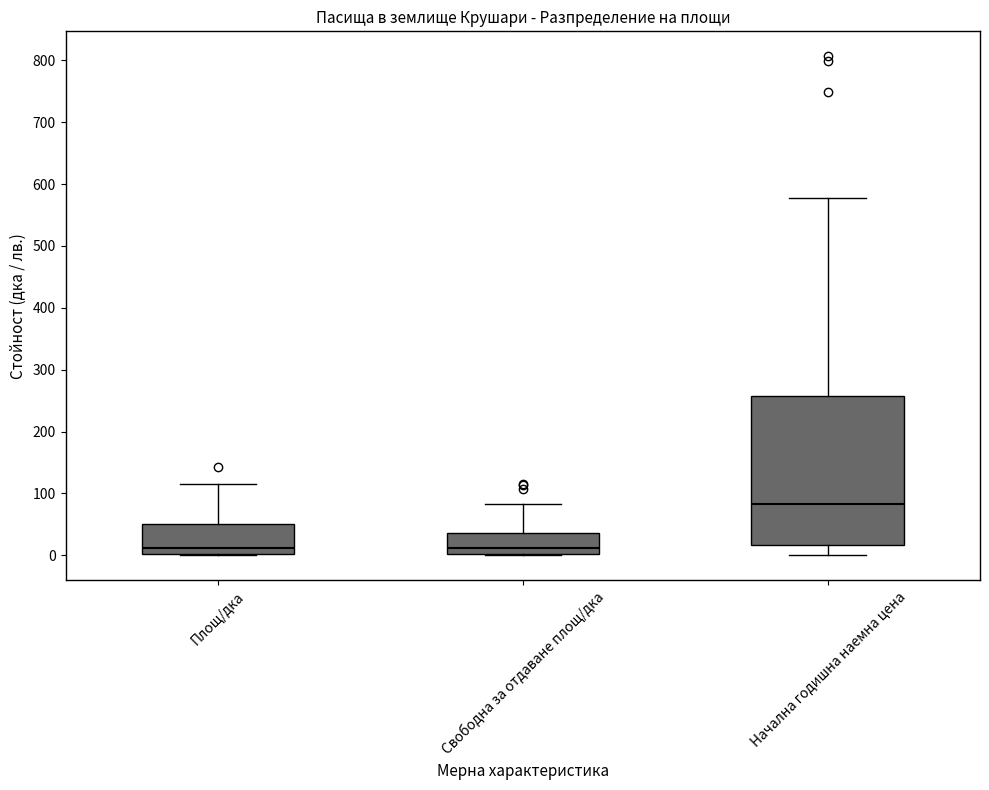

Reading left to right, read every box against the y-axis: the position of its median line, the range the box covers, and the ends of its whiskers. The values are not printed on the chart, so give them approximately, as read against the axis.

Площ/дка: median 10, box 0 to 50, whiskers 0 to 120
Свободна за отдаване площ/дка: median 10, box 0 to 40, whiskers 0 to 80
Начална годишна наемна цена: median 80, box 20 to 260, whiskers 0 to 580